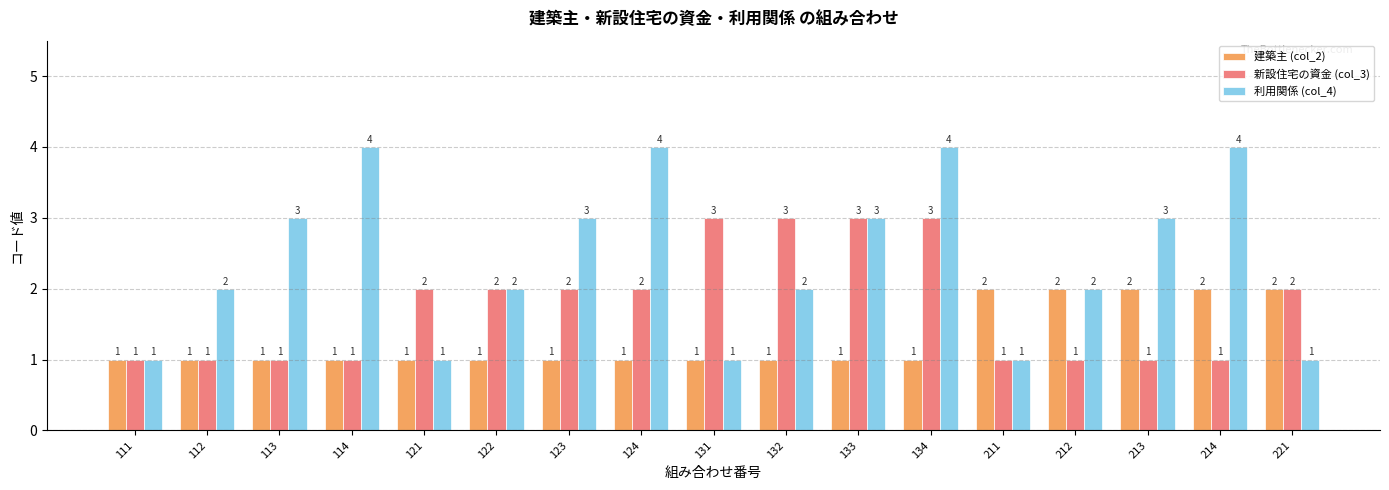

What is the sum of the 利用関係 (col_4) values at 114 and 214?

8